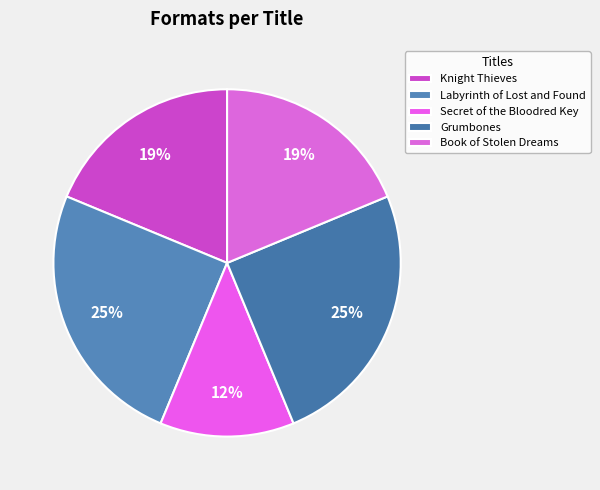

What percentage is the Labyrinth of Lost and Found slice, to the nearest percent?

25%